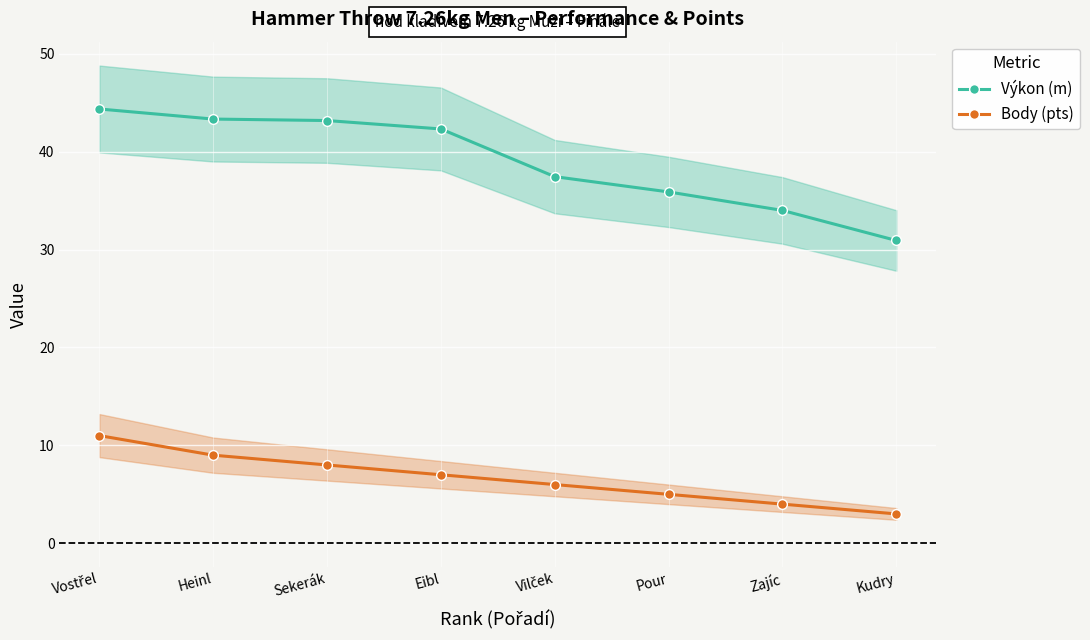

What is the value of the Výkon (m) point at the 8th from the left?

30.9